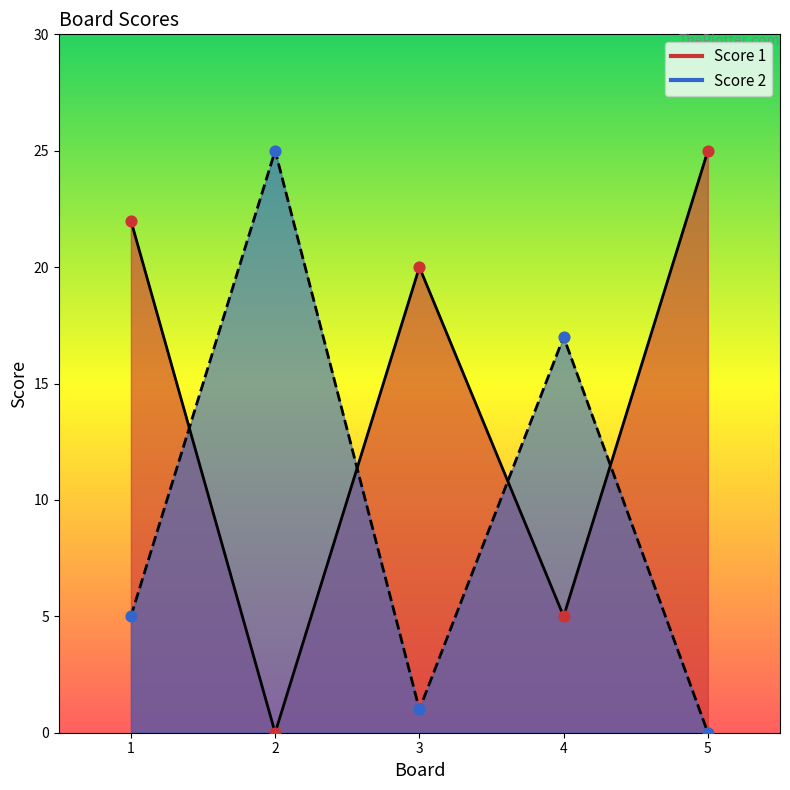

Which series contains the highest Y value?

Score 1